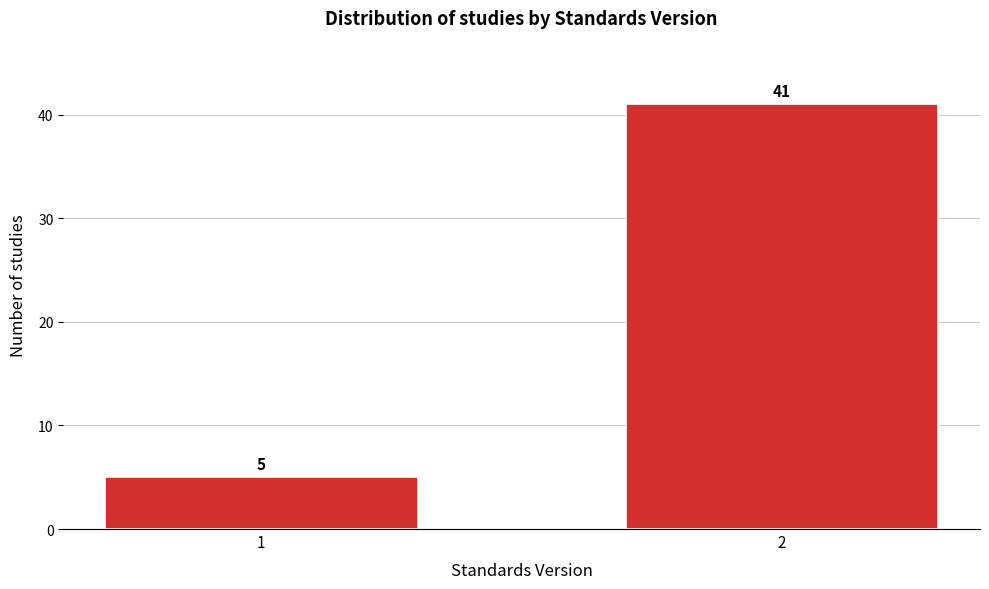

Reading left to right, list all the values displayed in this chart.

1=5	2=41